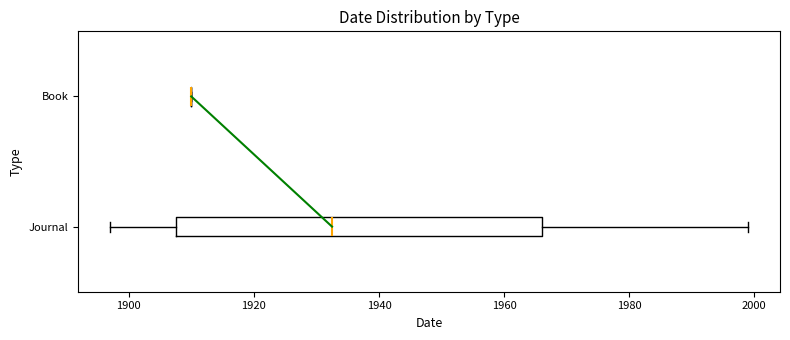

Reading bottom to top, read every box against the x-axis: the position of its median line, the range the box covers, and the ends of its whiskers. The values are not printed on the chart, so give them approximately, as read against the axis.

Journal: median 1932, box 1908 to 1966, whiskers 1898 to 2000
Book: box collapsed to a line at 1910, whiskers 1910 to 1910